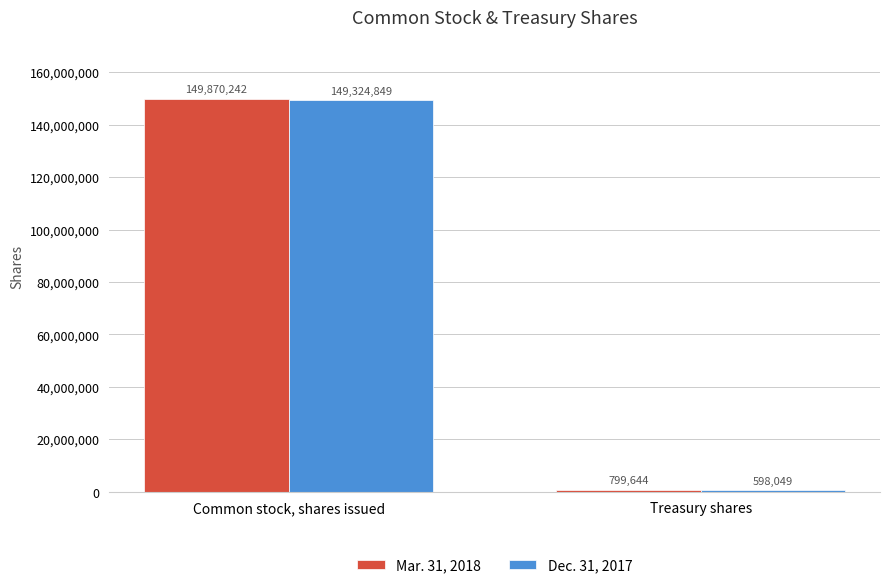

Reading left to right, extract all data points from this chart.

Mar. 31, 2018: Common stock, shares issued=149870242	Treasury shares=799644
Dec. 31, 2017: Common stock, shares issued=149324849	Treasury shares=598049